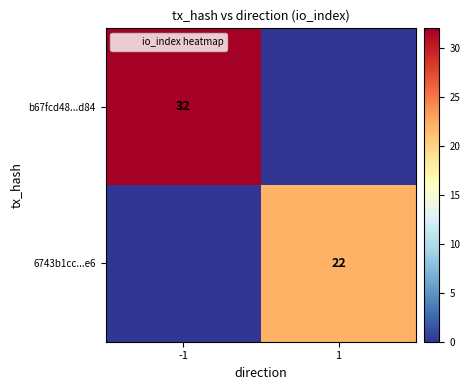

What is the difference between the highest and lowest values at -1?

32